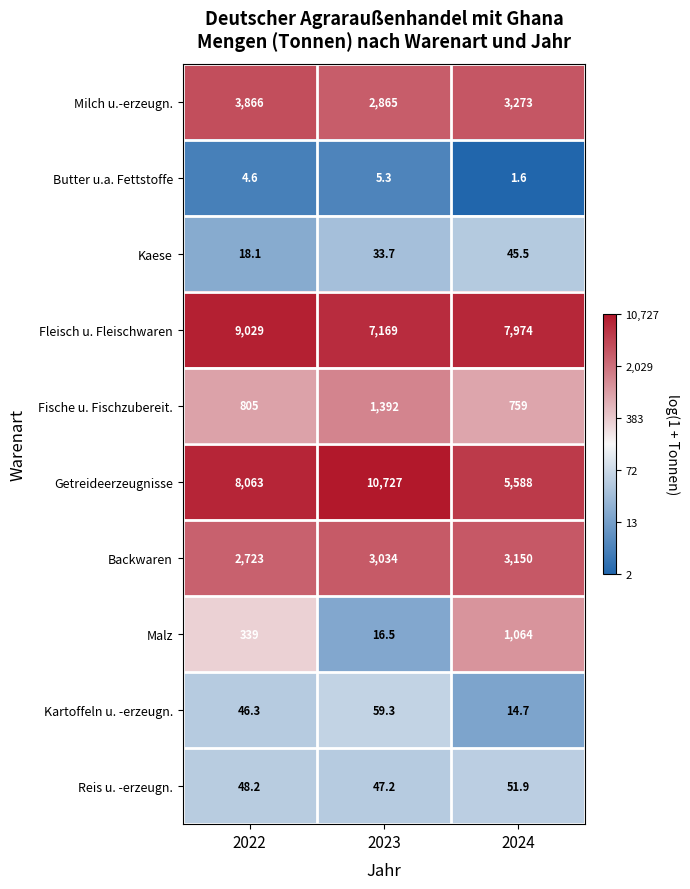

How many data points does each series have?

3